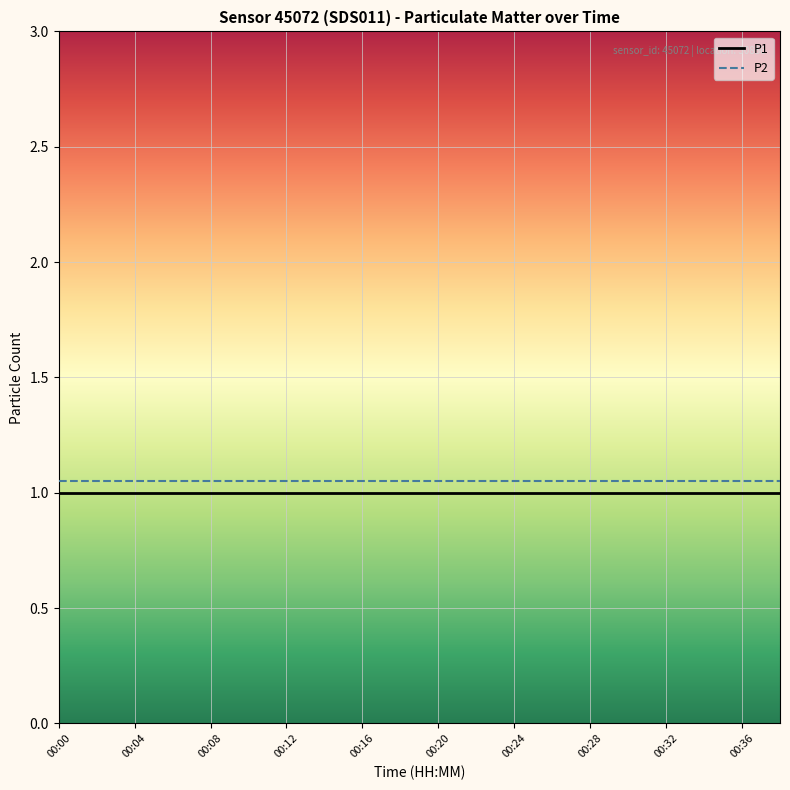

What is the minimum value shown in the chart?

1.0